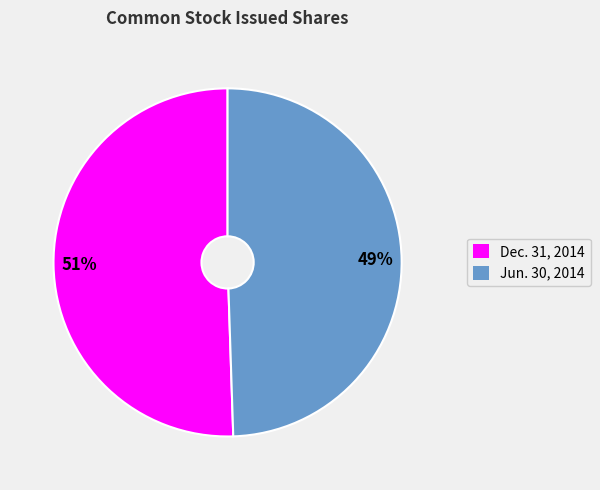

Is there any slice that represents more than half of the pie?

Yes